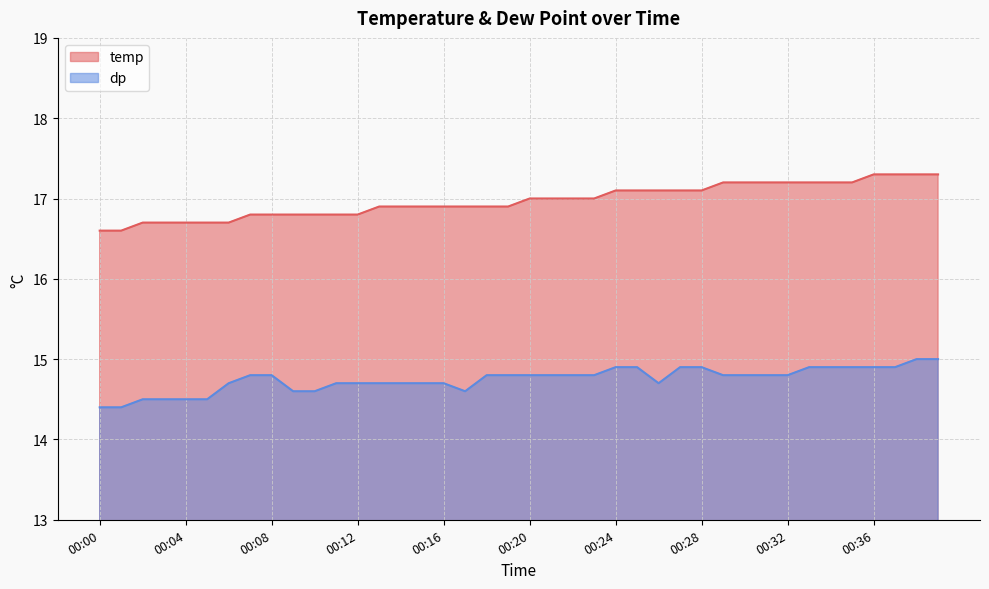

True or false: dp has a value of 6.8 at 00:04.

False